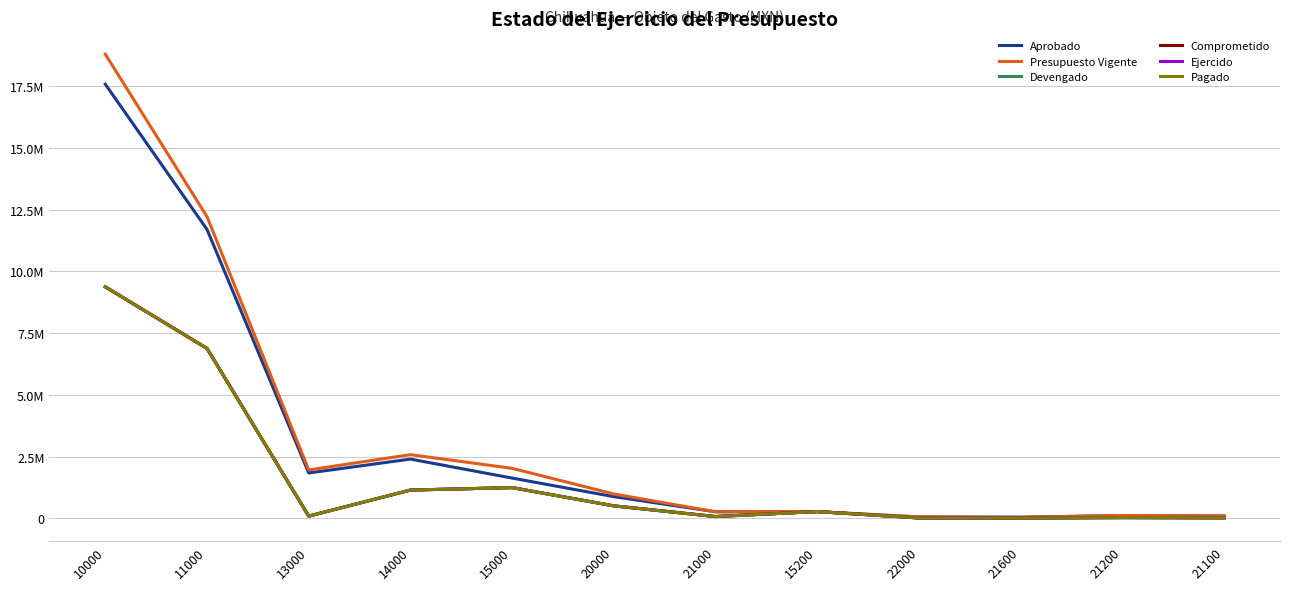

Reading left to right, transcribe all the data shown in this chart.

Aprobado: 17576015.0	11697779.0	1840983.0	2402871.0	1634382.0	882000.0	270000.0	270000.0	60000.0	50000.0	120000.0	100000.0
Presupuesto Vigente: 18791064.0	12215656.0	1964211.0	2581968.0	2029229.0	991048.0	270000.0	280000.0	60000.0	50000.0	120000.0	100000.0
Devengado: 9374222.5	6881841.1	94775.1	1149199.9	1248406.4	509418.2	77336.3	278985.5	19704.5	18263.2	34684.9	24388.2
Comprometido: 9374222.5	6881841.1	94775.1	1149199.9	1248406.4	509418.2	77336.3	278985.5	19704.5	18263.2	34684.9	24388.2
Ejercido: 9374222.5	6881841.1	94775.1	1149199.9	1248406.4	509418.2	77336.3	278985.5	19704.5	18263.2	34684.9	24388.2
Pagado: 9374222.5	6881841.1	94775.1	1149199.9	1248406.4	509418.2	77336.3	278985.5	19704.5	18263.2	34684.9	24388.2